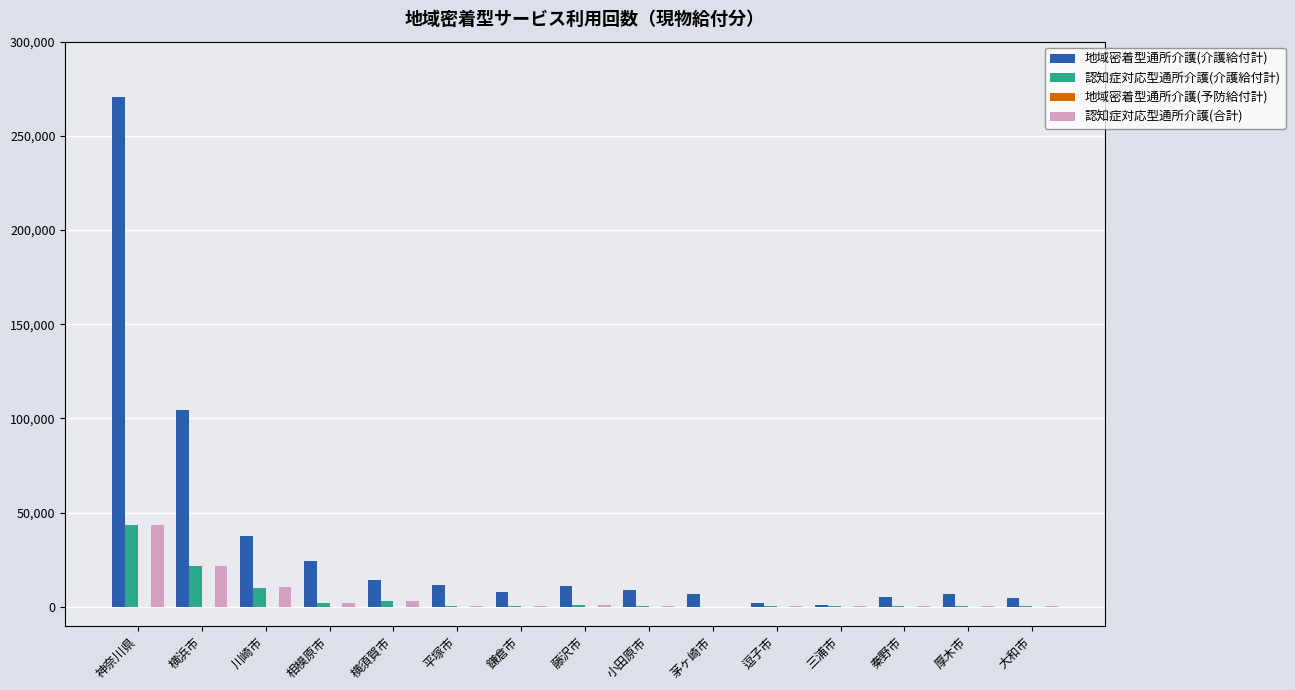

Which series has the largest total across all categories?

地域密着型通所介護(介護給付計)